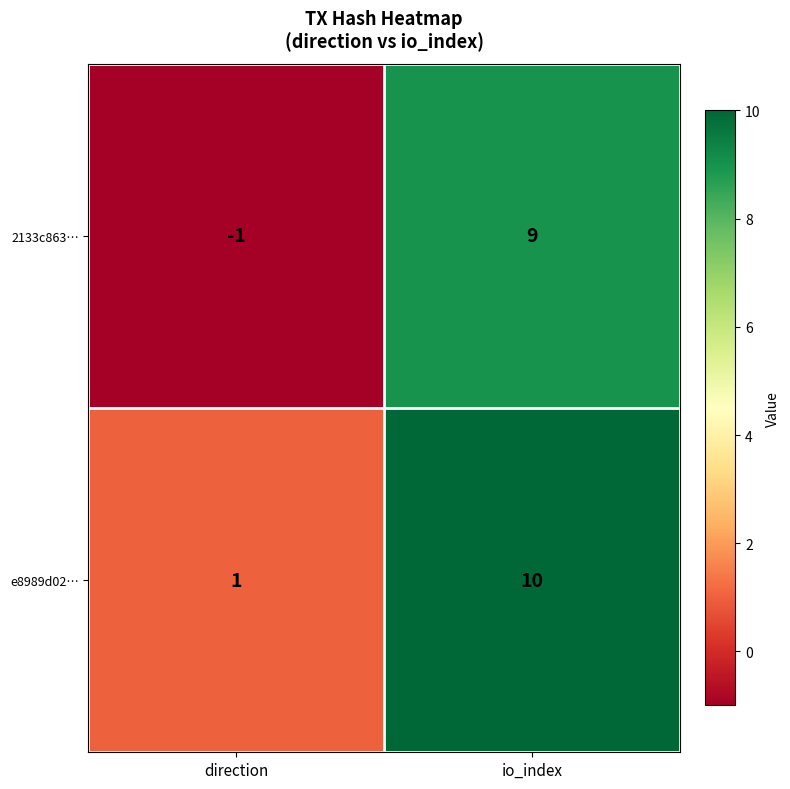

What is the minimum value shown in the chart?

-1